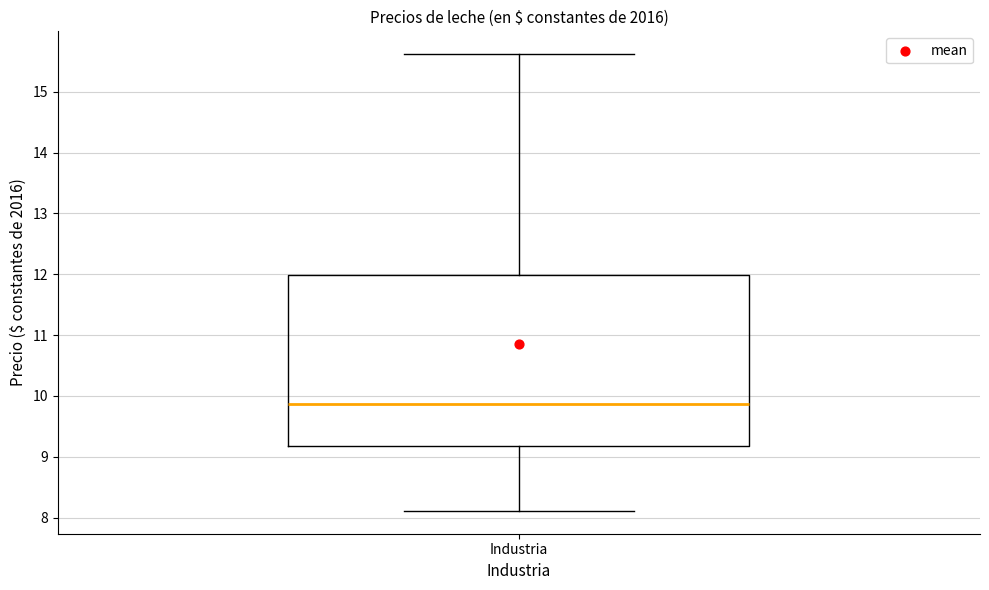

Read this box plot against the y-axis: the position of the median line, the range covered by the box, and the ends of both whiskers. The values are not printed on the chart, so give them approximately, as read against the axis.

median 9.9, box 9.2 to 12.0, whiskers 8.1 to 15.6